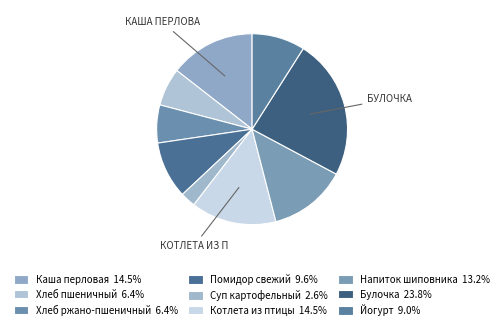

What is the largest slice in the pie chart?

Булочка